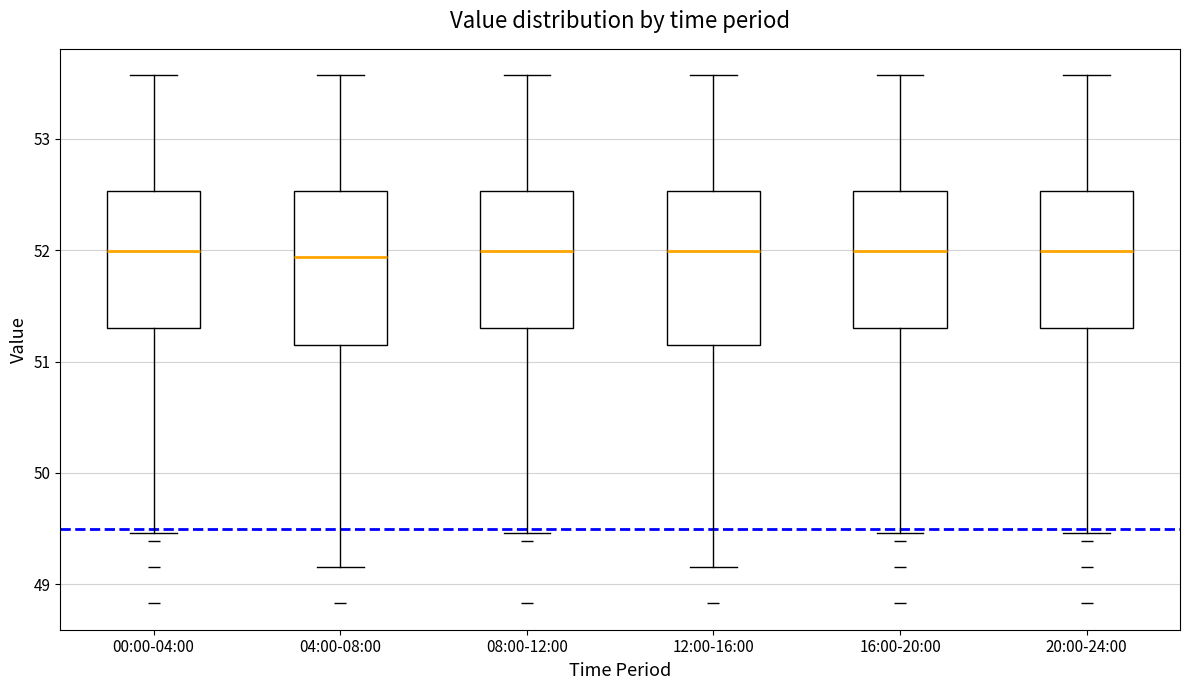

Where does the lower whisker of the box for 00:00-04:00 end on the y-axis? The values are not printed on the chart, so give them approximately, as read against the axis.

49.5